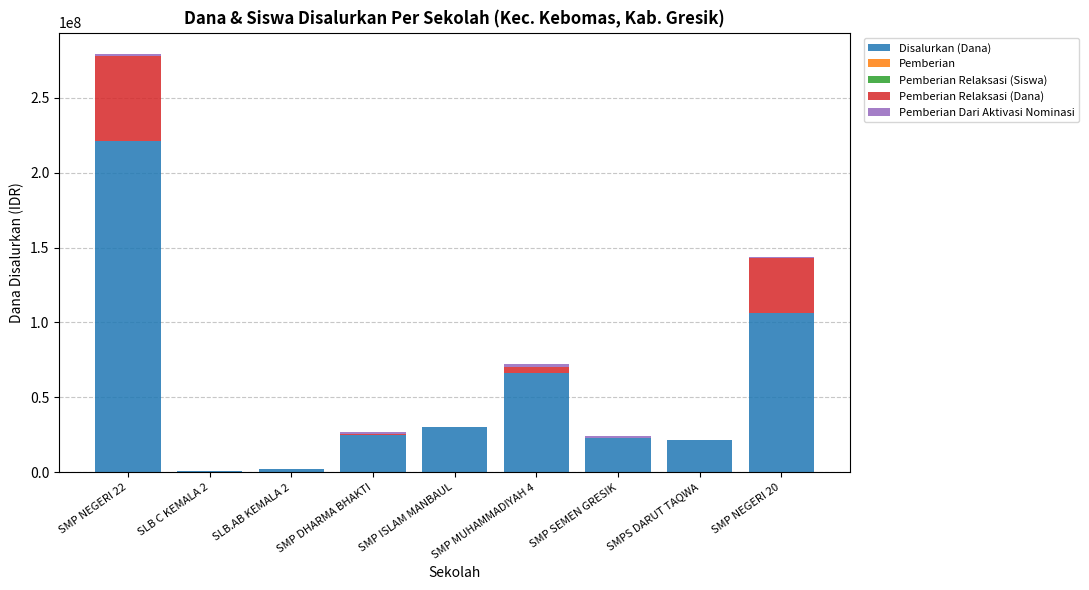

Which category has the highest value in the Disalurkan (Dana) series?

SMP NEGERI 22